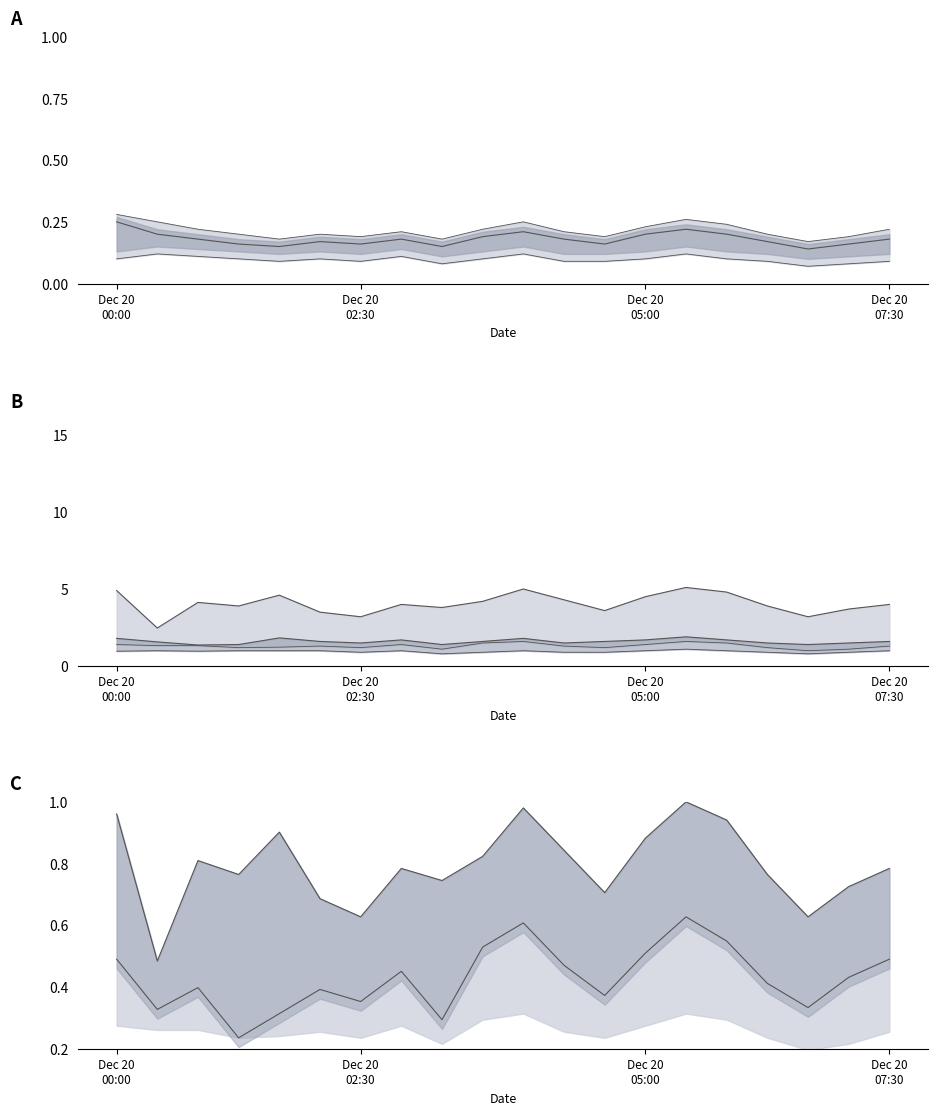

Which label corresponds to the largest value in the chart?

05:38